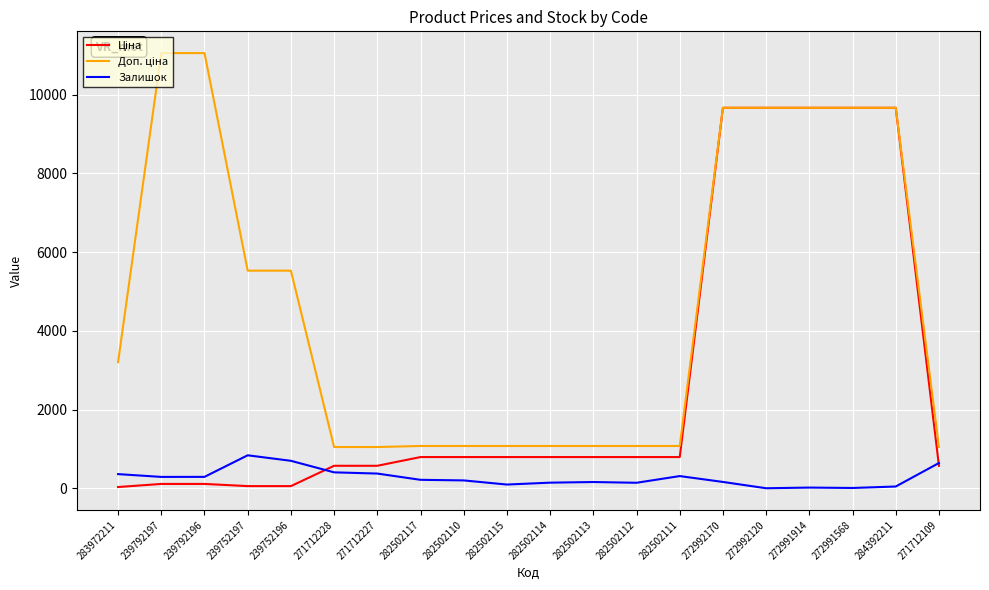

True or false: Залишок has a value of 140.0 at 282502112.

True